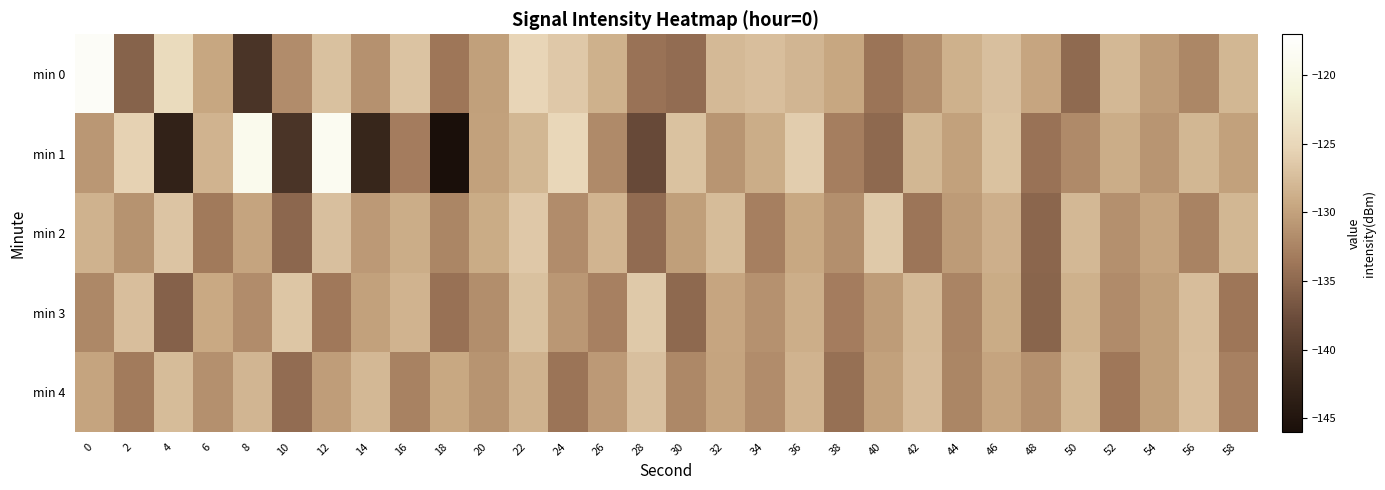

At which category does the chart reach its minimum across all series?

18